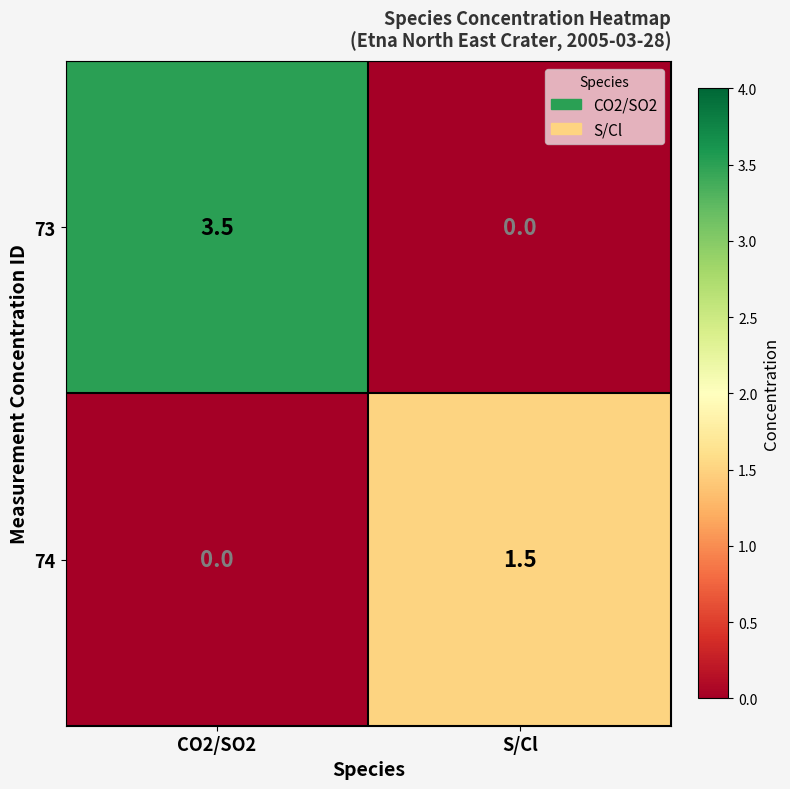

What is the sum of the 73 values at CO2/SO2 and S/Cl?

3.5